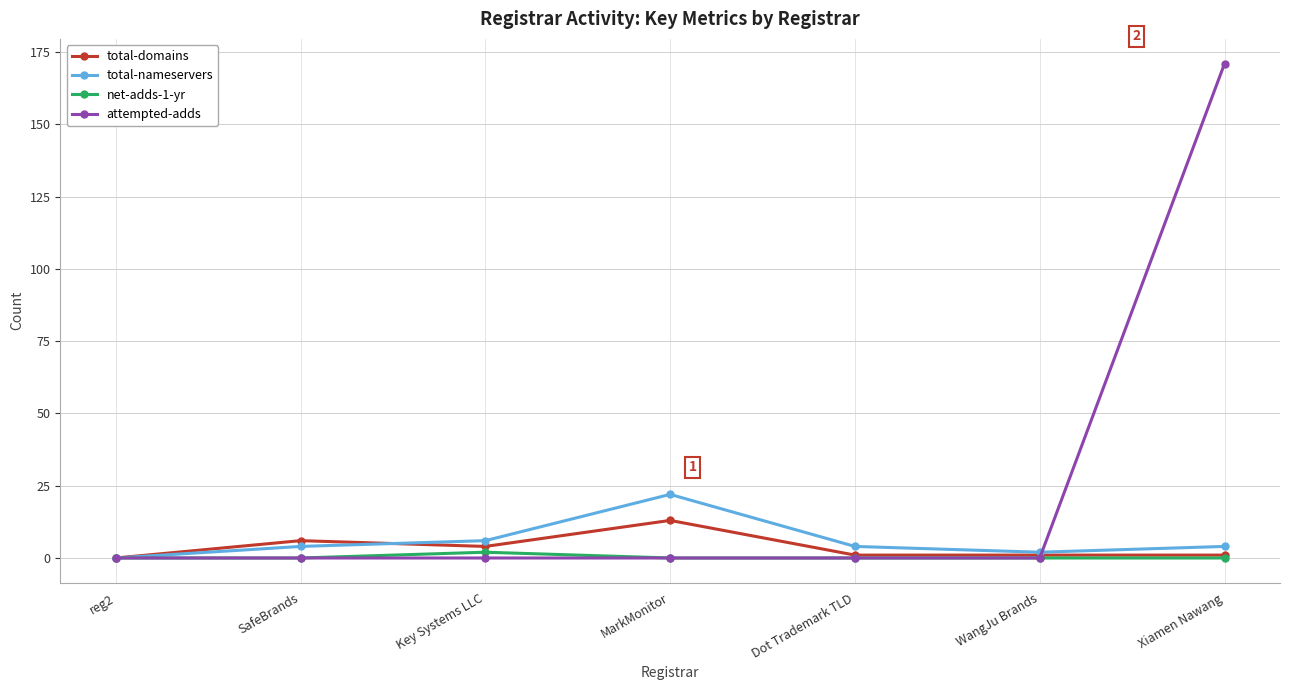

The total-nameservers series shows 2 at WangJu Brands. True or false?

True